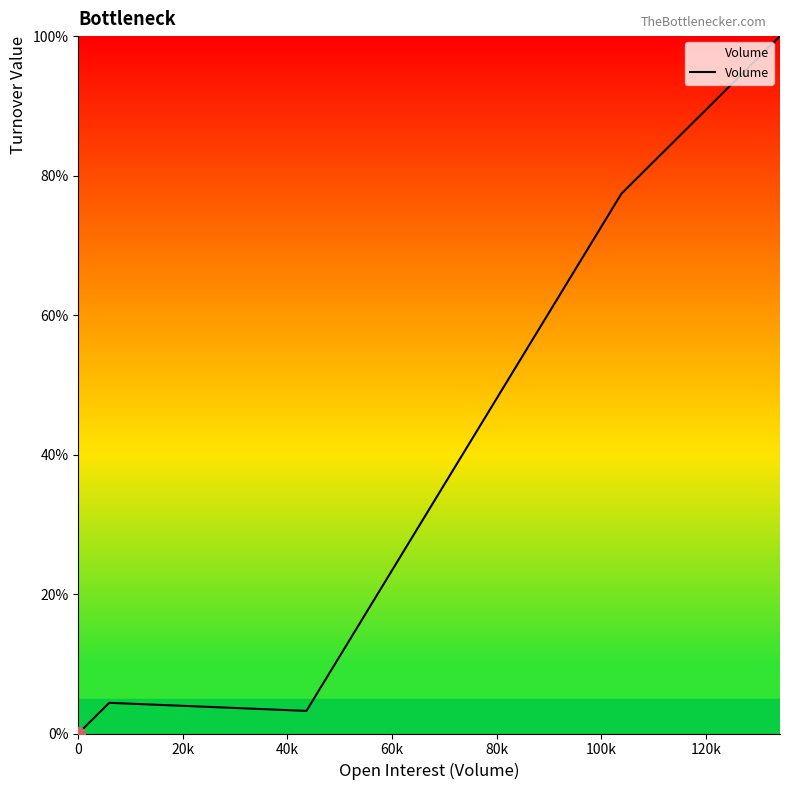

Does the chart display data point markers on the line(s)?

No